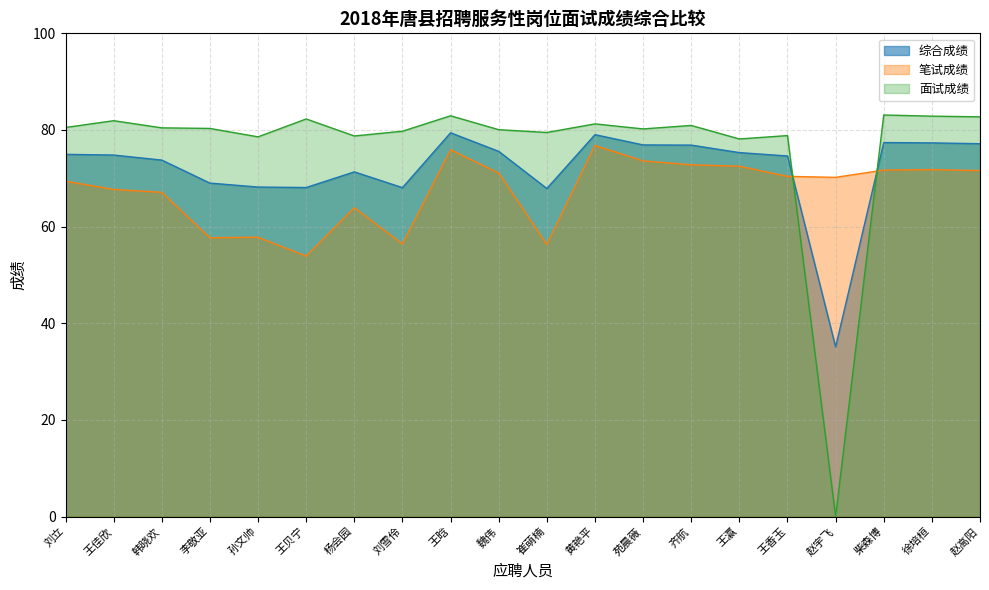

Which has a higher value, 崔萌楠 or 齐航?

齐航